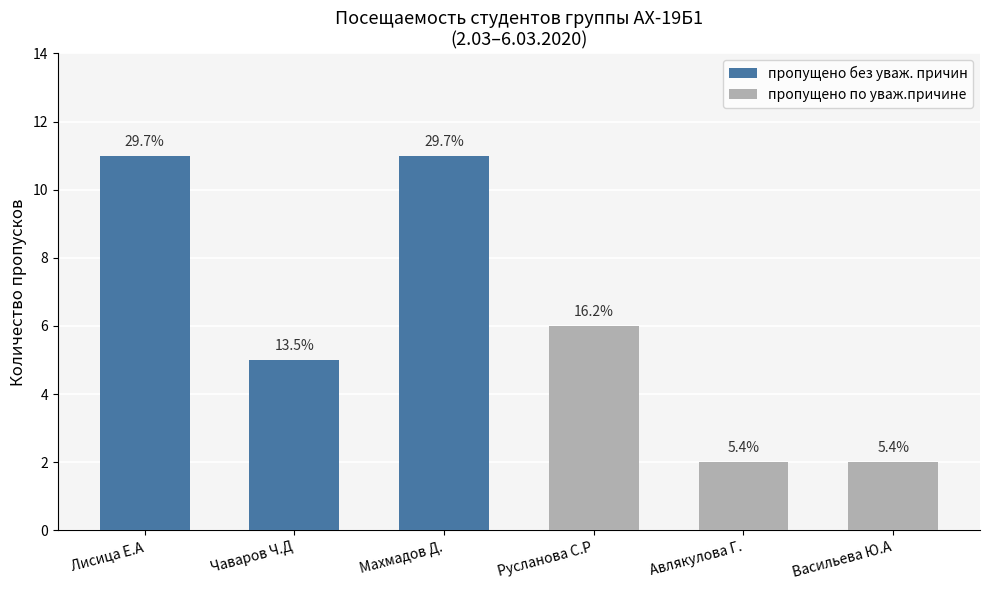

Does the chart contain stacked bars?

Yes